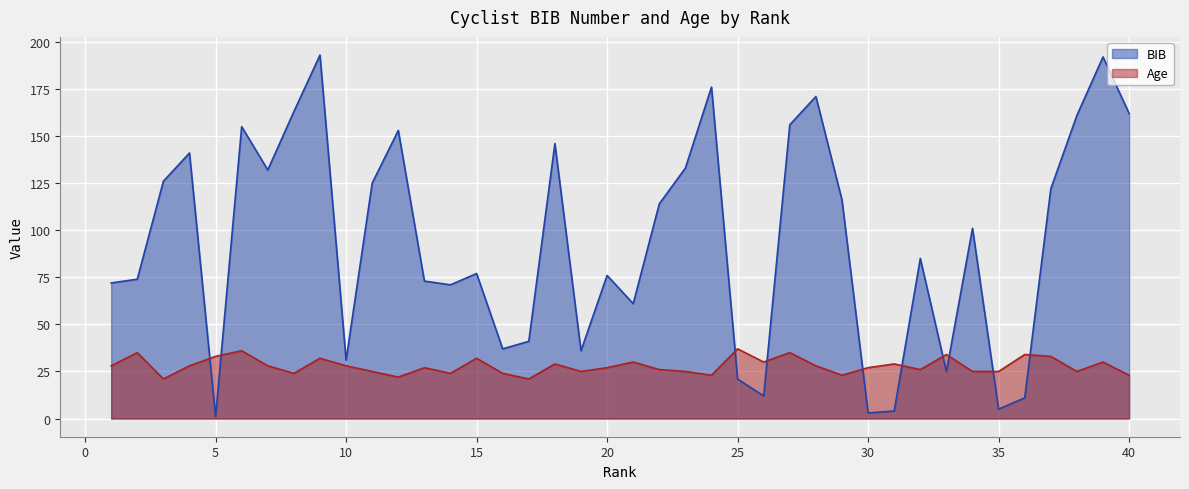

List the series in order of their peak value, highest first.

BIB, Age